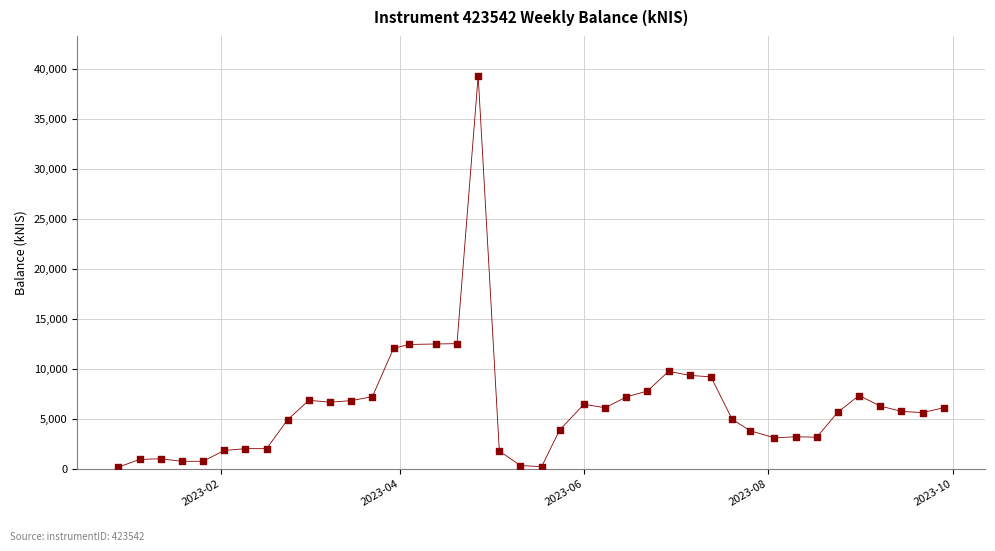

How many data points are displayed?

40